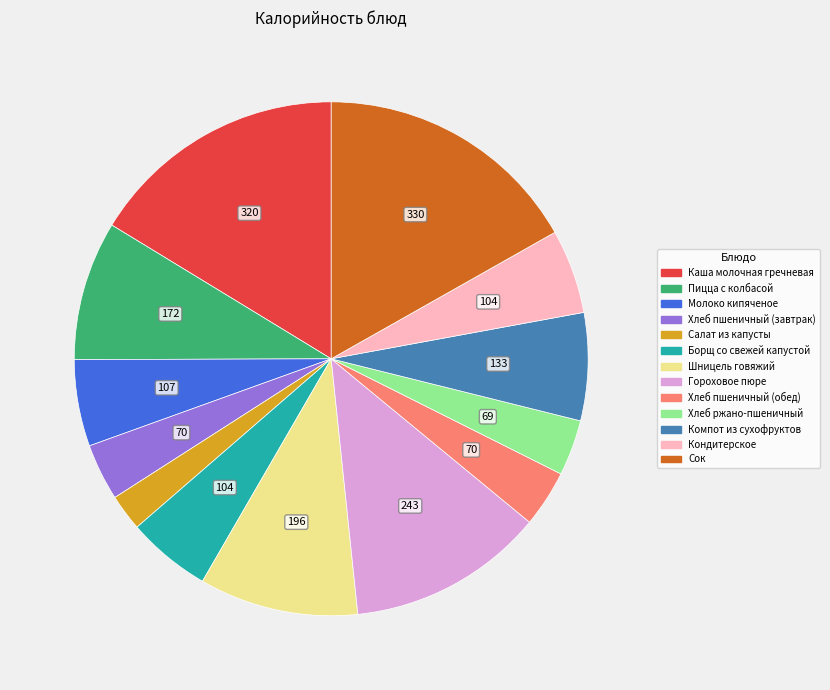

Is there any slice that represents more than half of the pie?

No